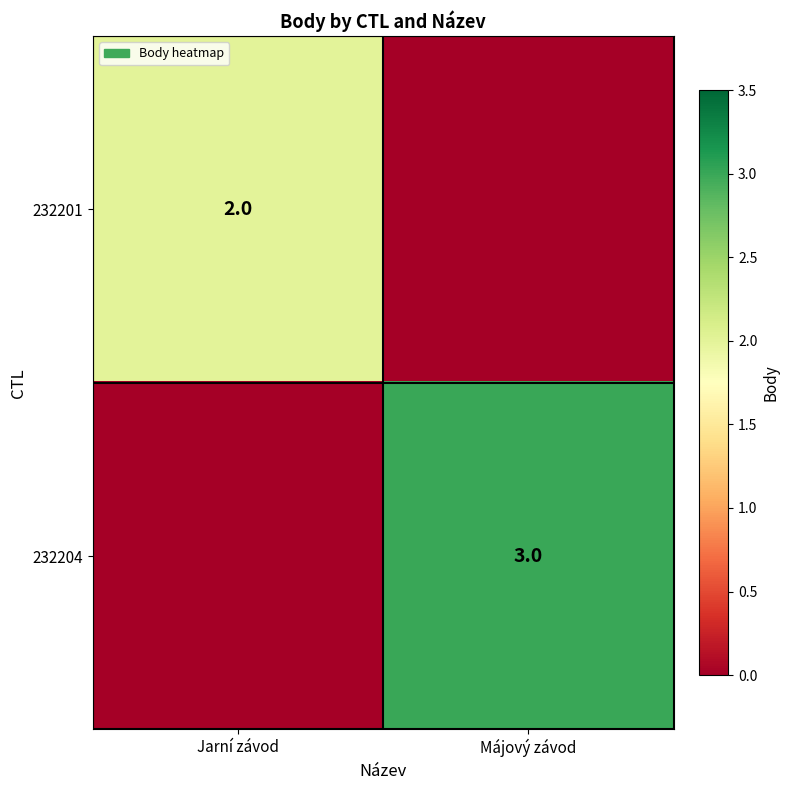

The 232204 series shows 1 at Májový závod. True or false?

False